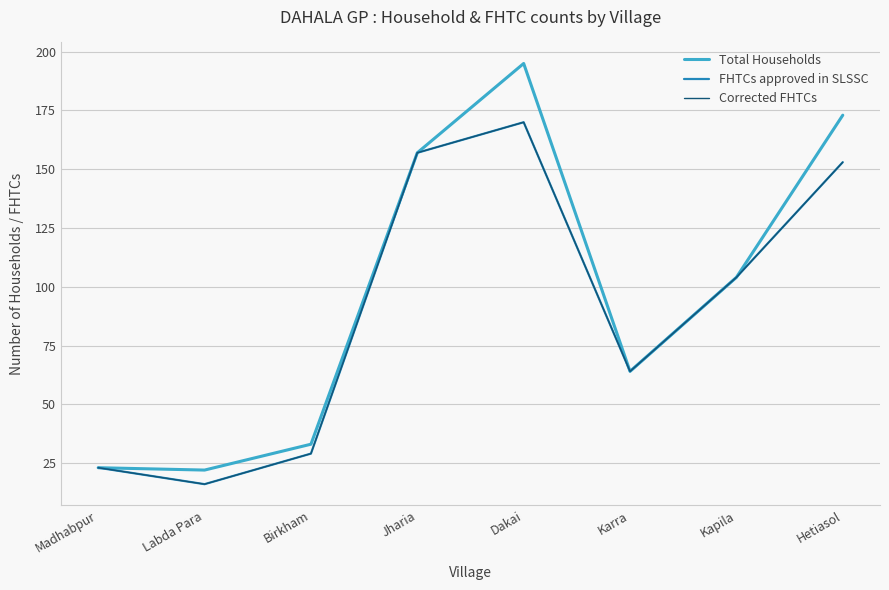

Is this an area chart (filled region under the line)?

No